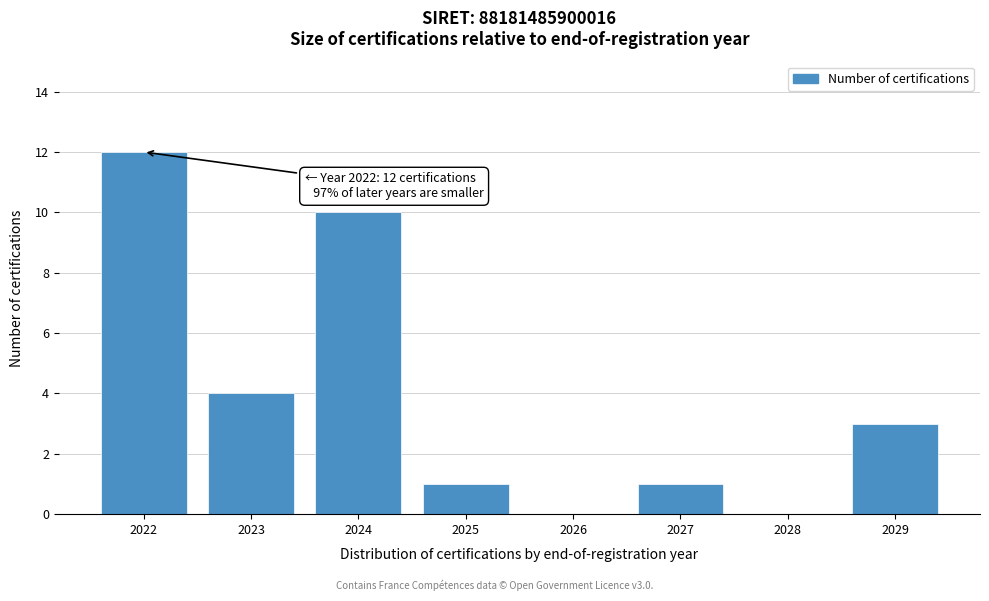

Reading right to left, list all the values displayed in this chart.

2029=3	2028=0	2027=1	2026=0	2025=1	2024=10	2023=4	2022=12